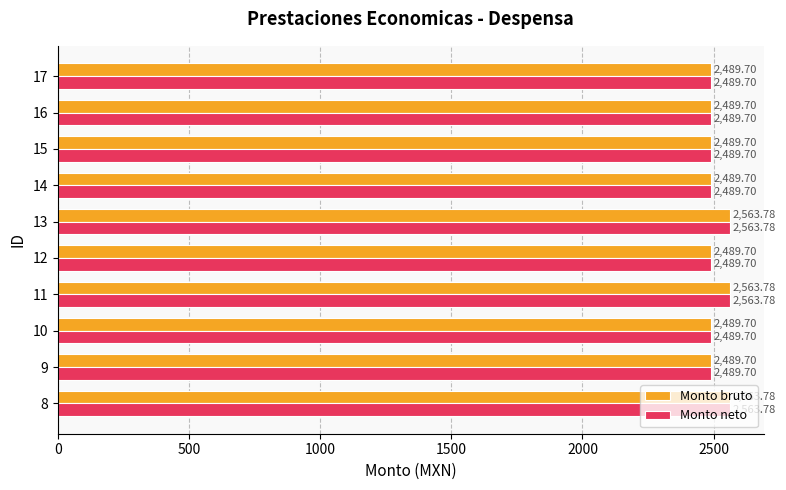

What is the total value across all series at 8?

5127.6